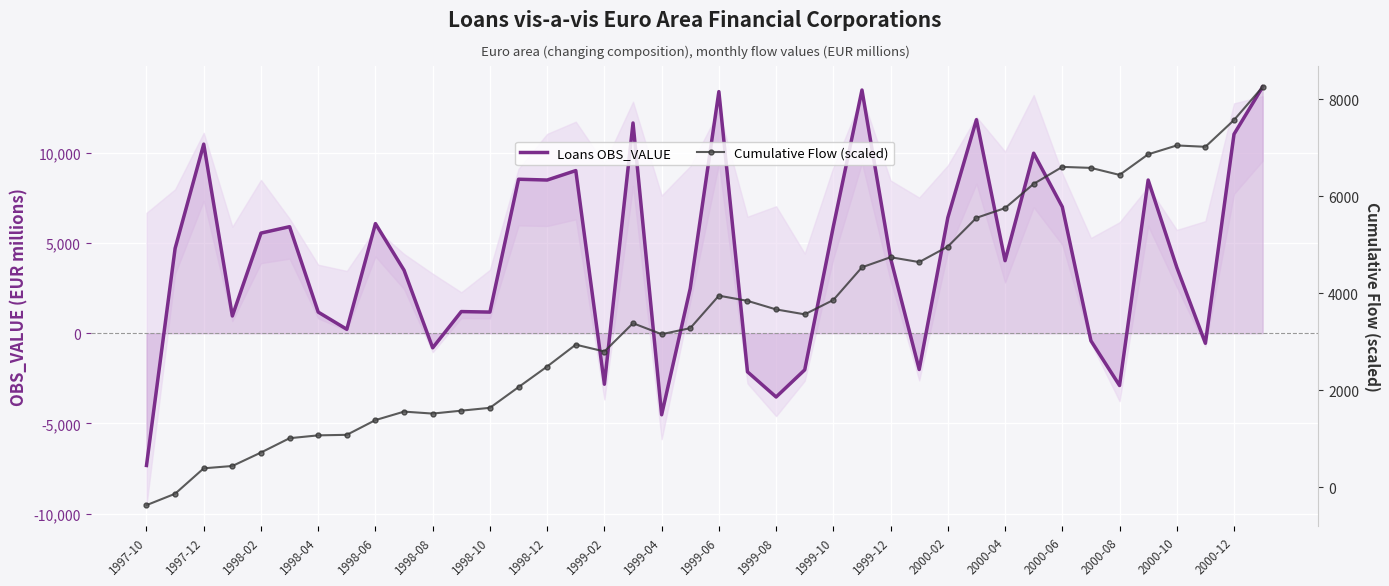

How many positive values does the Loans OBS_VALUE series have?

29